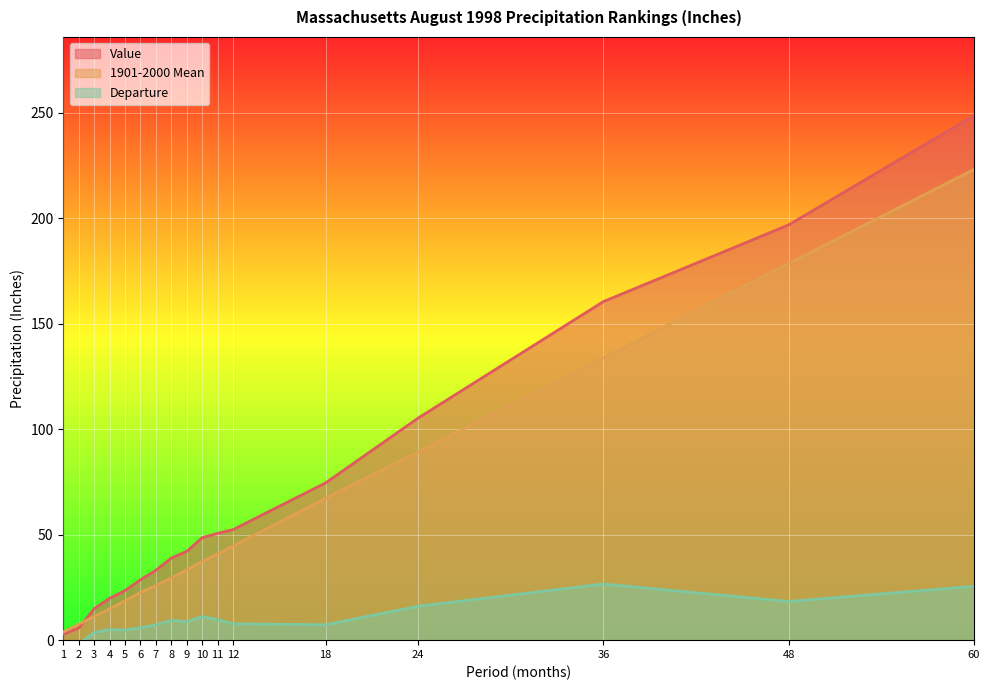

Reading left to right, list all the values displayed in this chart.

Value: 1=2.8	2=5.7	3=14.9	4=19.9	5=23.5	6=28.6	7=33.1	8=38.9	9=42.1	10=48.6	11=50.6	12=52.4	18=74.5	24=105.3	36=160.5	48=196.8	60=248.6
1901-2000 Mean: 1=3.9	2=7.6	3=11.2	4=14.8	5=18.7	6=22.7	7=25.9	8=29.5	9=33.3	10=37.4	11=40.9	12=44.7	18=67.2	24=89.2	36=133.8	48=178.5	60=223.1
Departure: 1=-1.1	2=-1.9	3=3.7	4=5.0	5=4.8	6=6.0	7=7.2	8=9.4	9=8.8	10=11.2	11=9.8	12=7.7	18=7.3	24=16.1	36=26.6	48=18.3	60=25.5